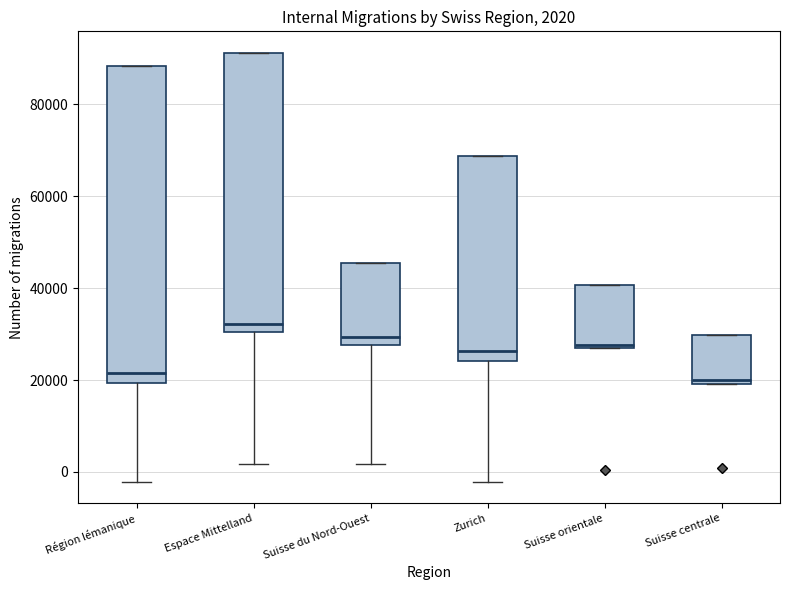

Which box has the highest median line?

Espace Mittelland